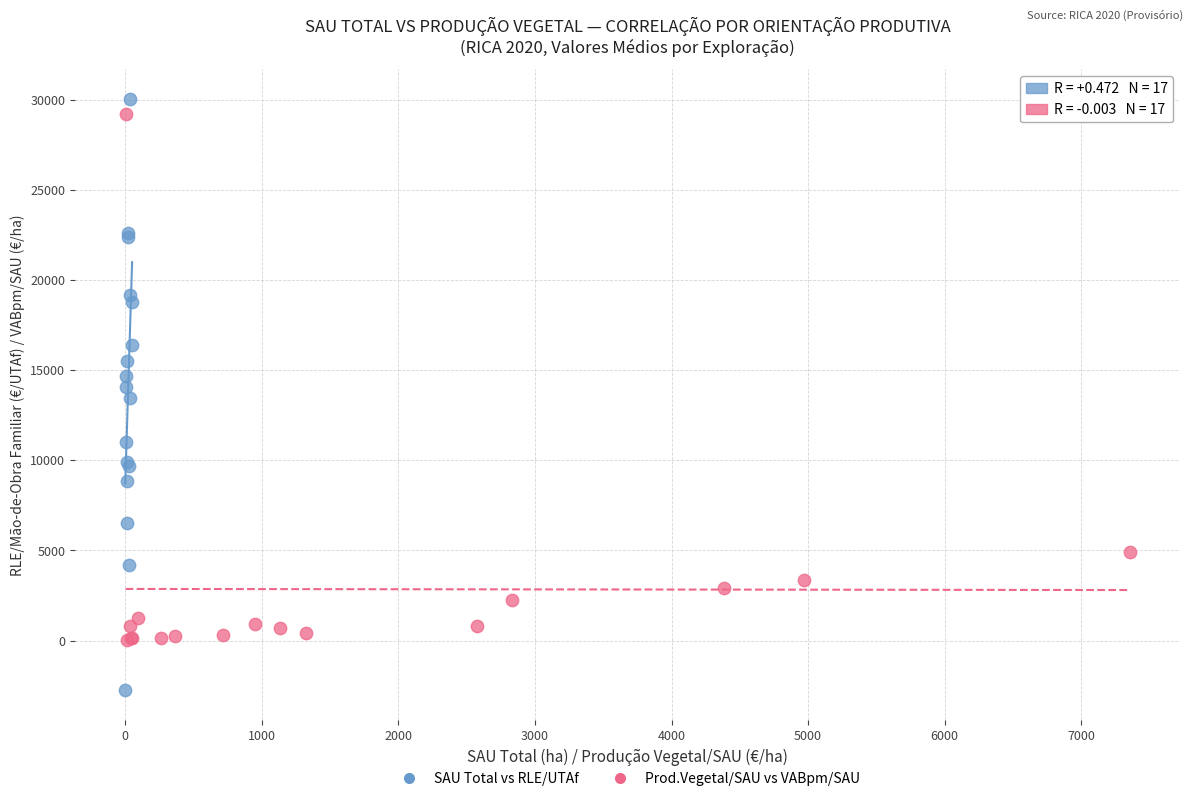

Which series reaches the minimum Y coordinate?

SAU Total vs RLE/UTAf